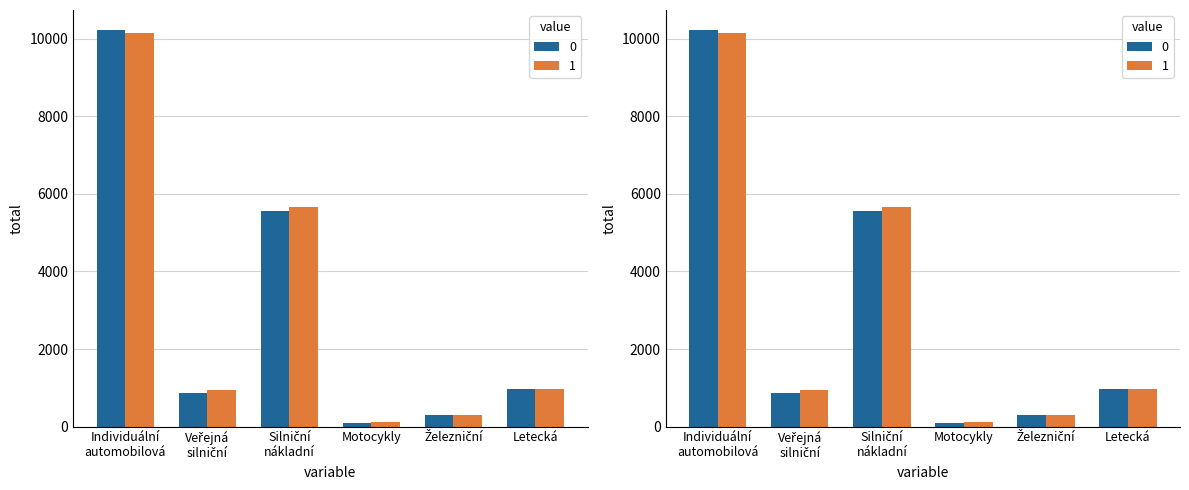

What is the minimum value for Silniční nákladní?

5558.5